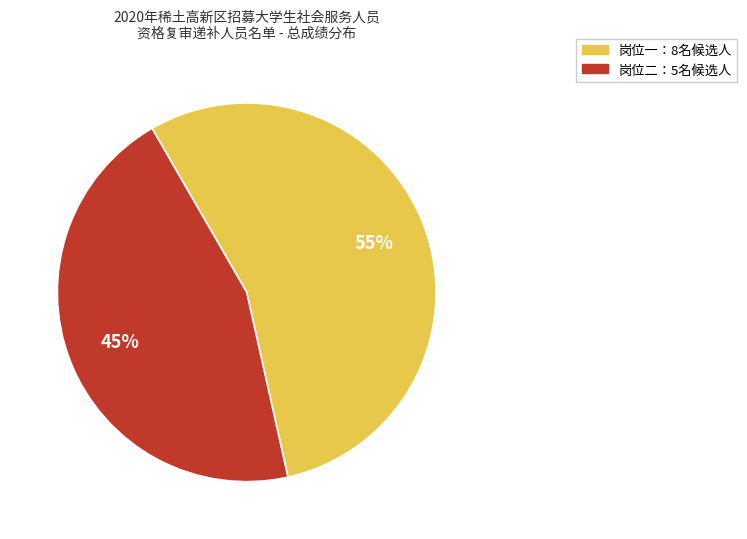

To the nearest percent, what is the difference between the largest and smallest slice percentages?

10%